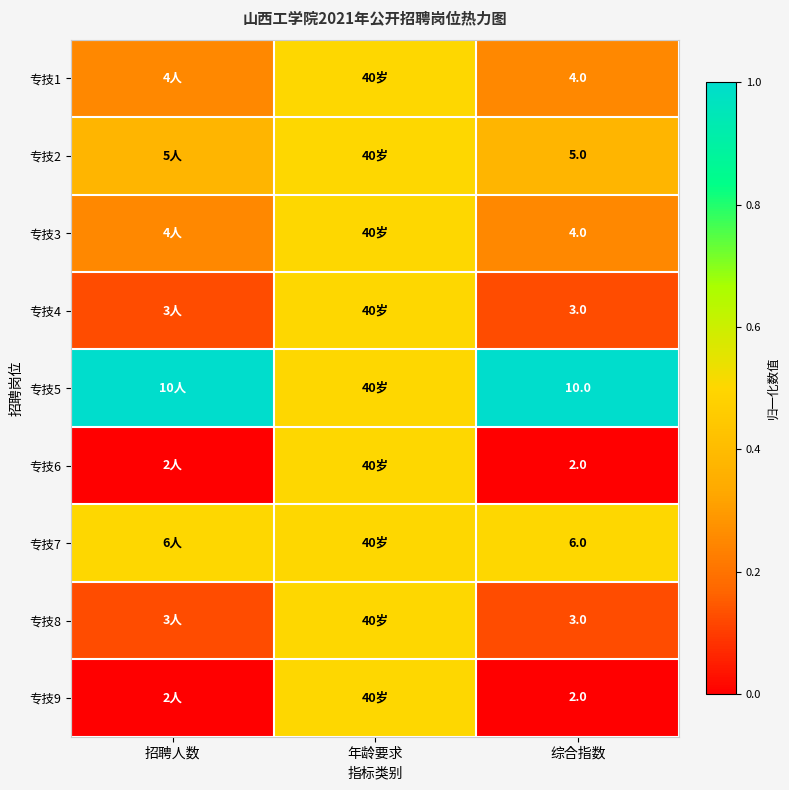

What is the difference between the maximum and minimum values in the 专技6 series?

0.5